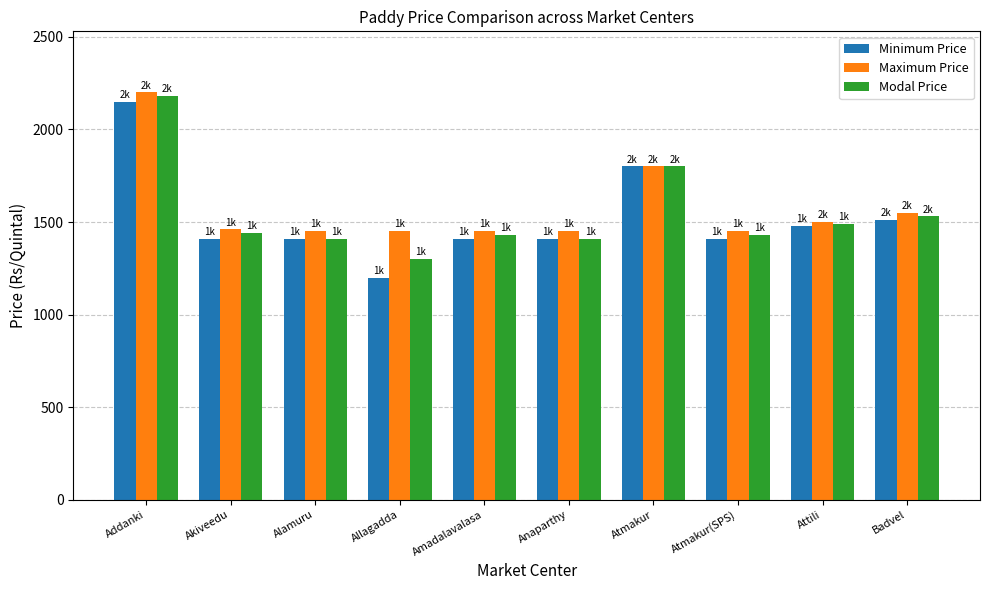

The value of Minimum Price at Attili is 953. True or false?

False